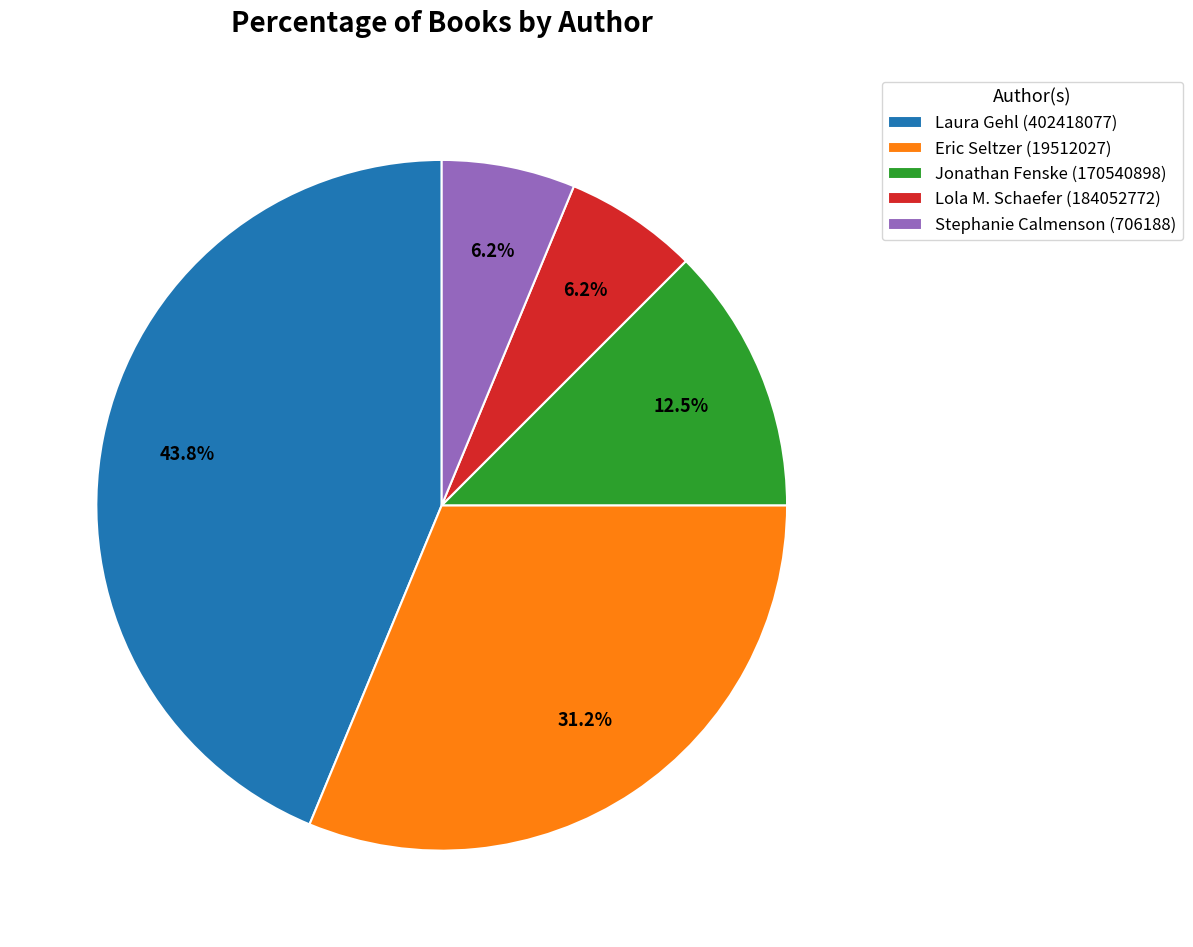

Is there any slice that represents more than half of the pie?

No